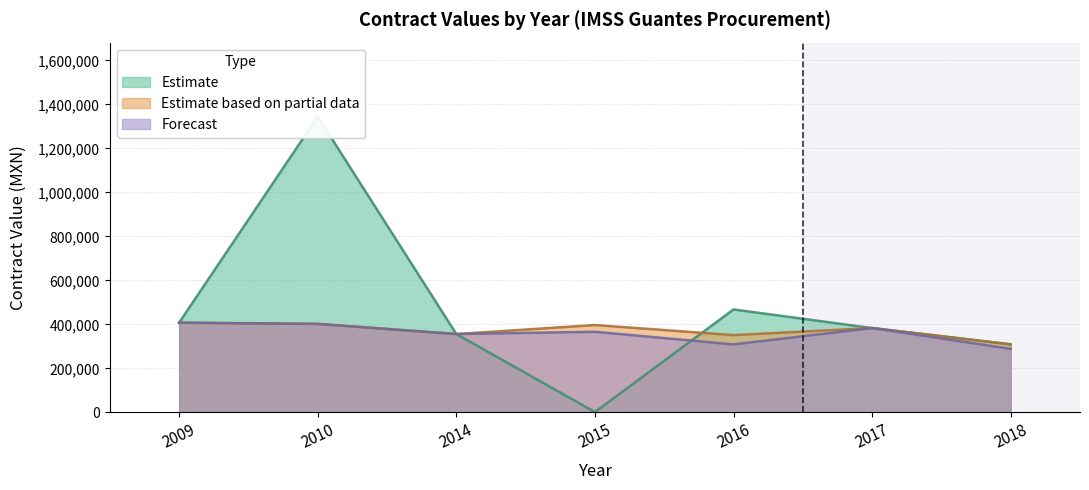

True or false: contracts.value.amount has a value of 309209.6 at 2018.

True